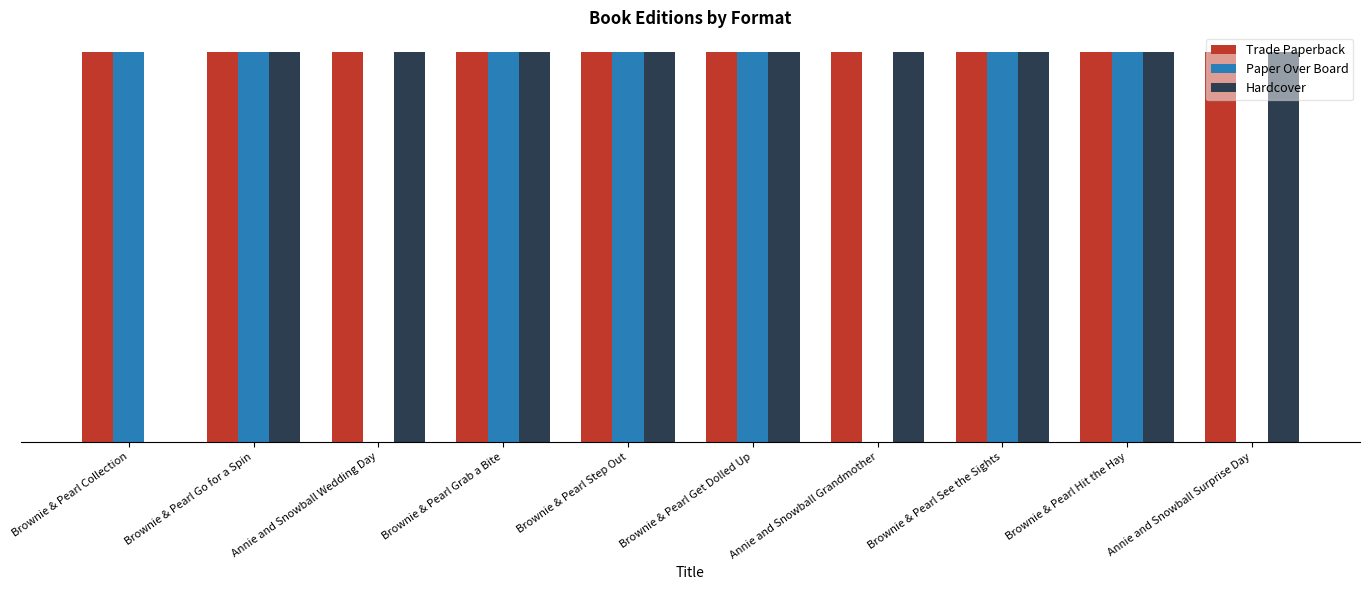

What is the difference between the highest and lowest values at Annie and Snowball Wedding Day?

1